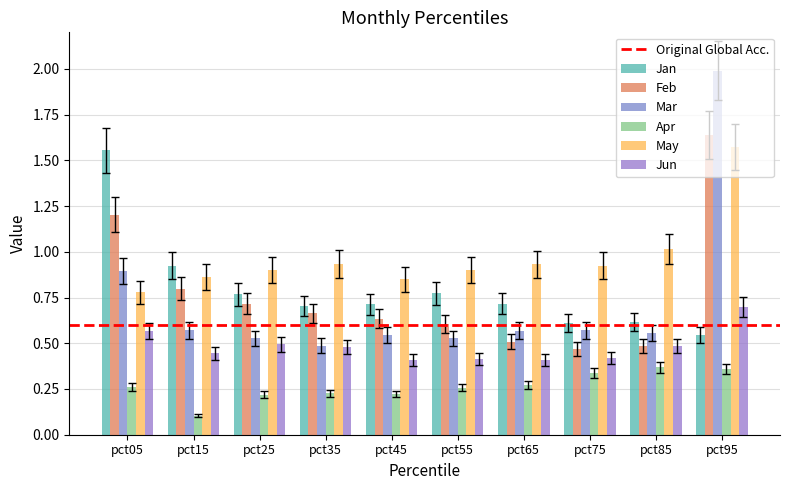

Count the number of data series in this chart.

6